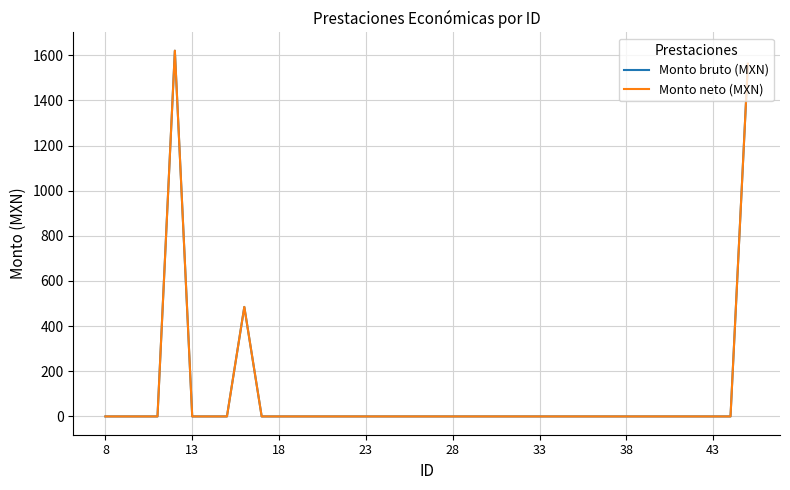

Which category has the lowest value in the Monto neto (MXN) series?

8